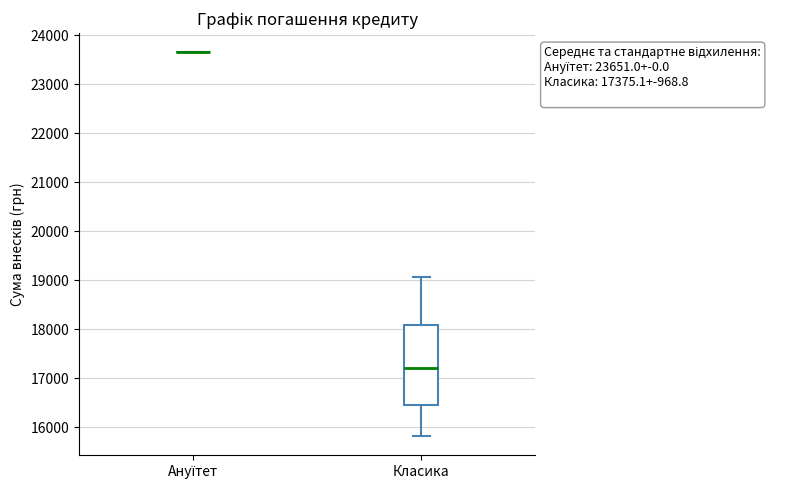

Which box is the tallest, from its lower edge to its upper edge?

Класика